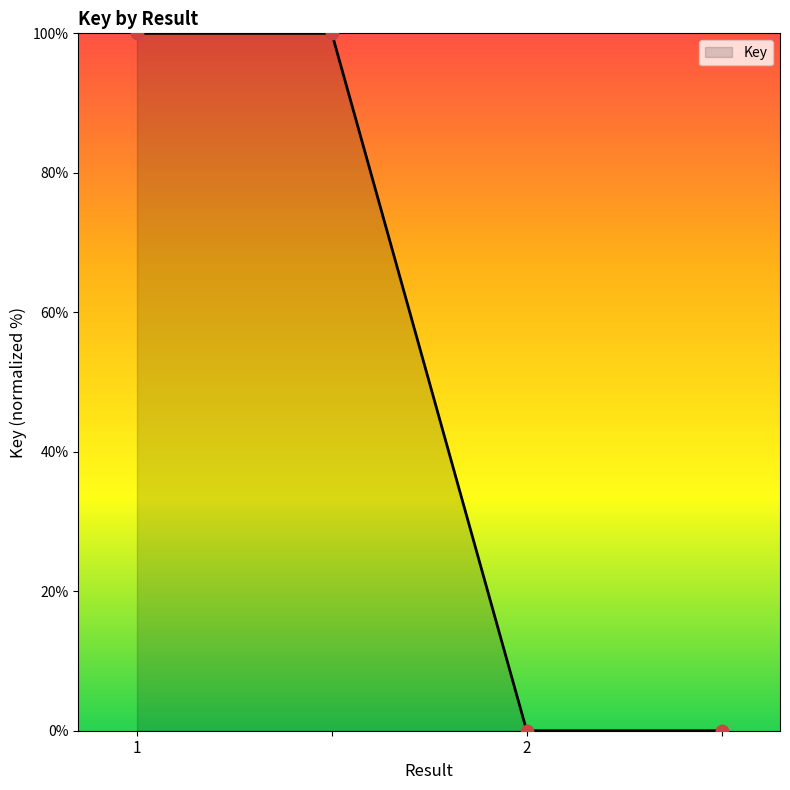

What is the average value?

50